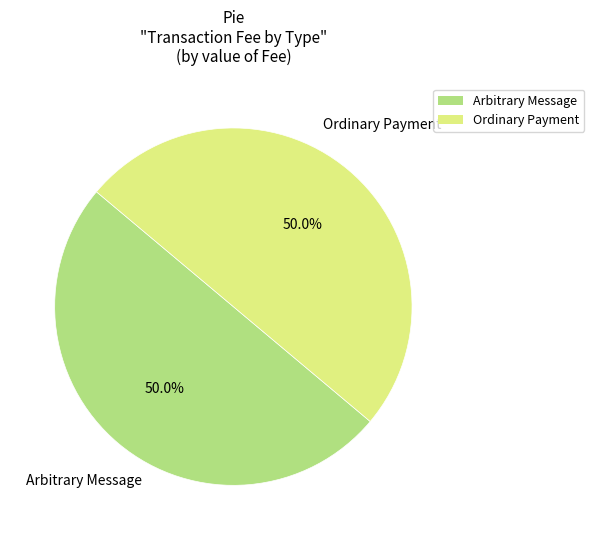

What is the ratio of the value at Arbitrary Message to the value at Ordinary Payment?

1.0